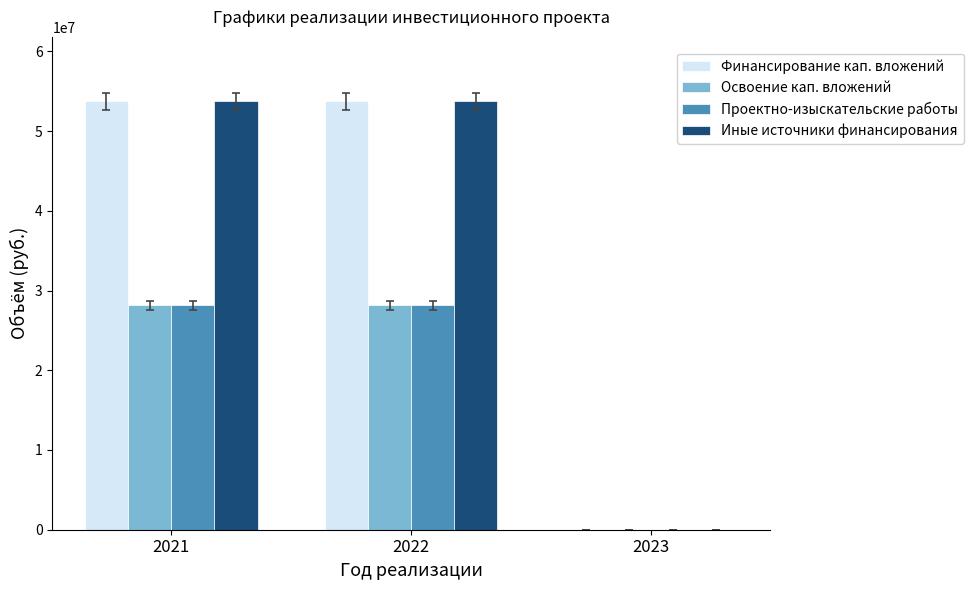

What is the average value of the Проектно-изыскательские работы series?

18750555